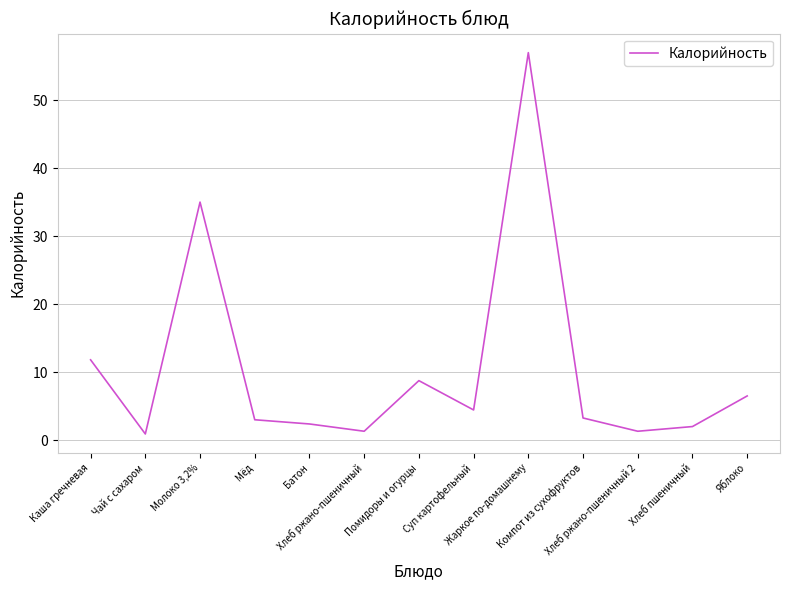

The chart shows a value of 0.9 at Чай с сахаром. True or false?

True